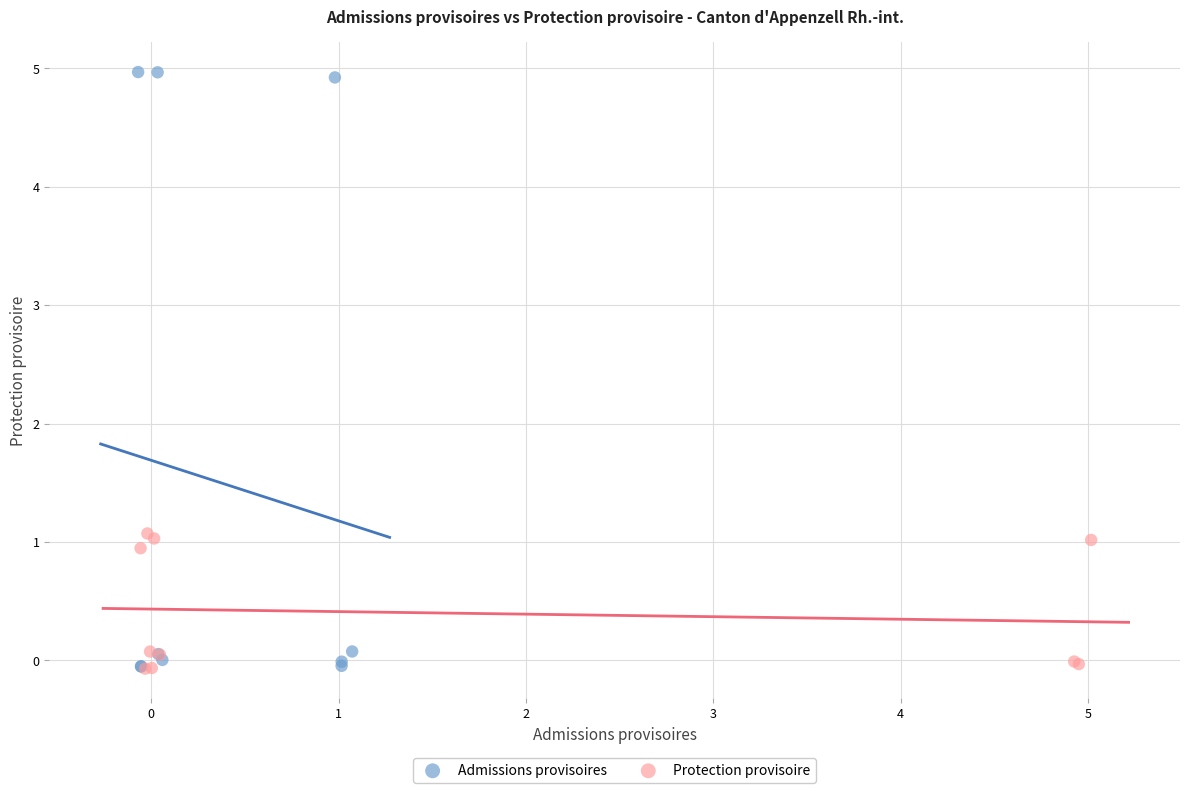

Which series has the largest Y range (max minus min)?

Admissions provisoires